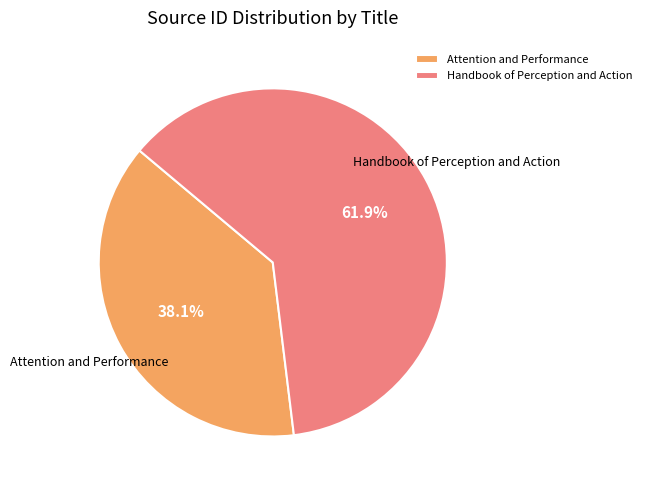

Rank the categories by value from highest to lowest.

Handbook of Perception and Action, Attention and Performance